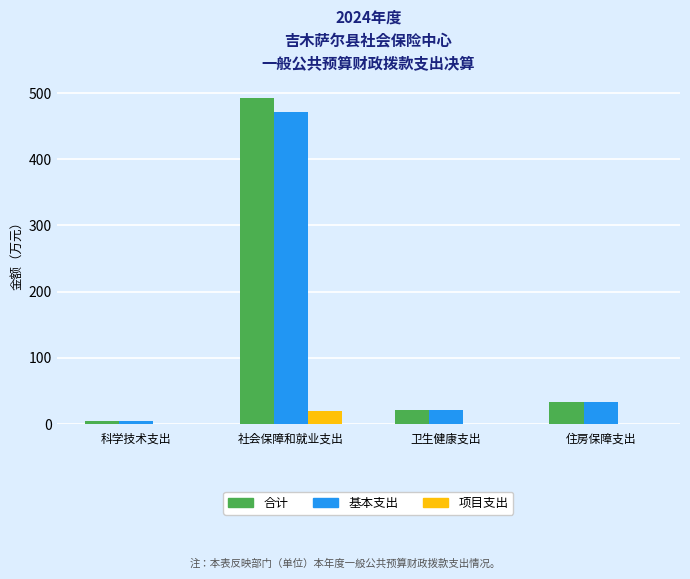

What is the average value of the 合计 series?

138.0